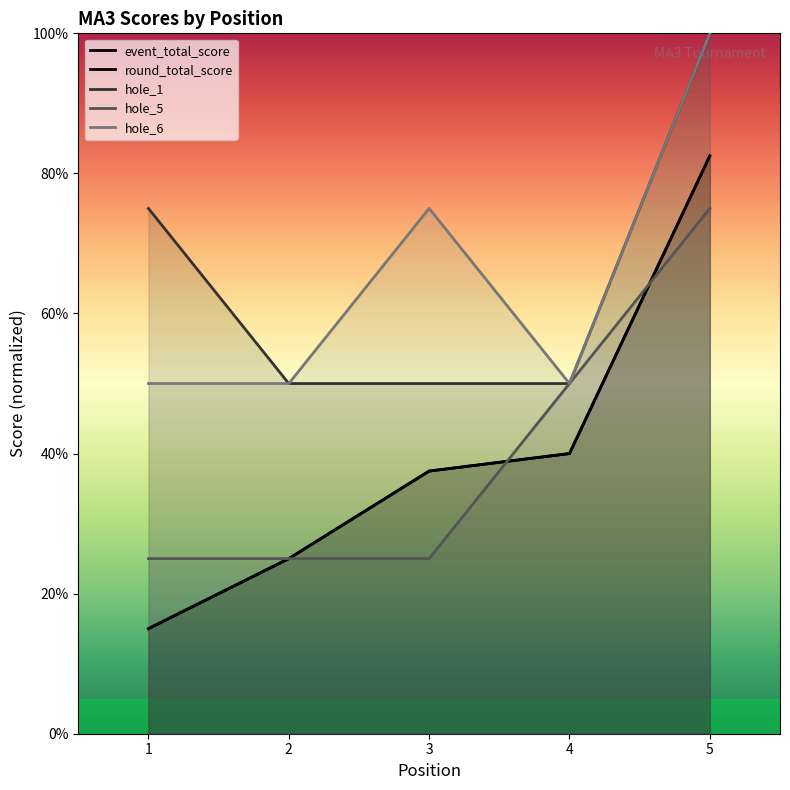

Is it true that hole_1 equals 50.0 at 3?

True